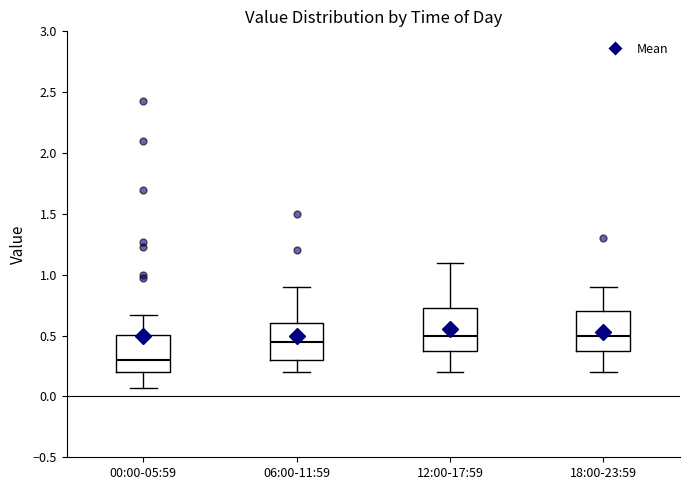

Where does the upper whisker of the box for 18:00-23:59 end on the y-axis? The values are not printed on the chart, so give them approximately, as read against the axis.

0.90